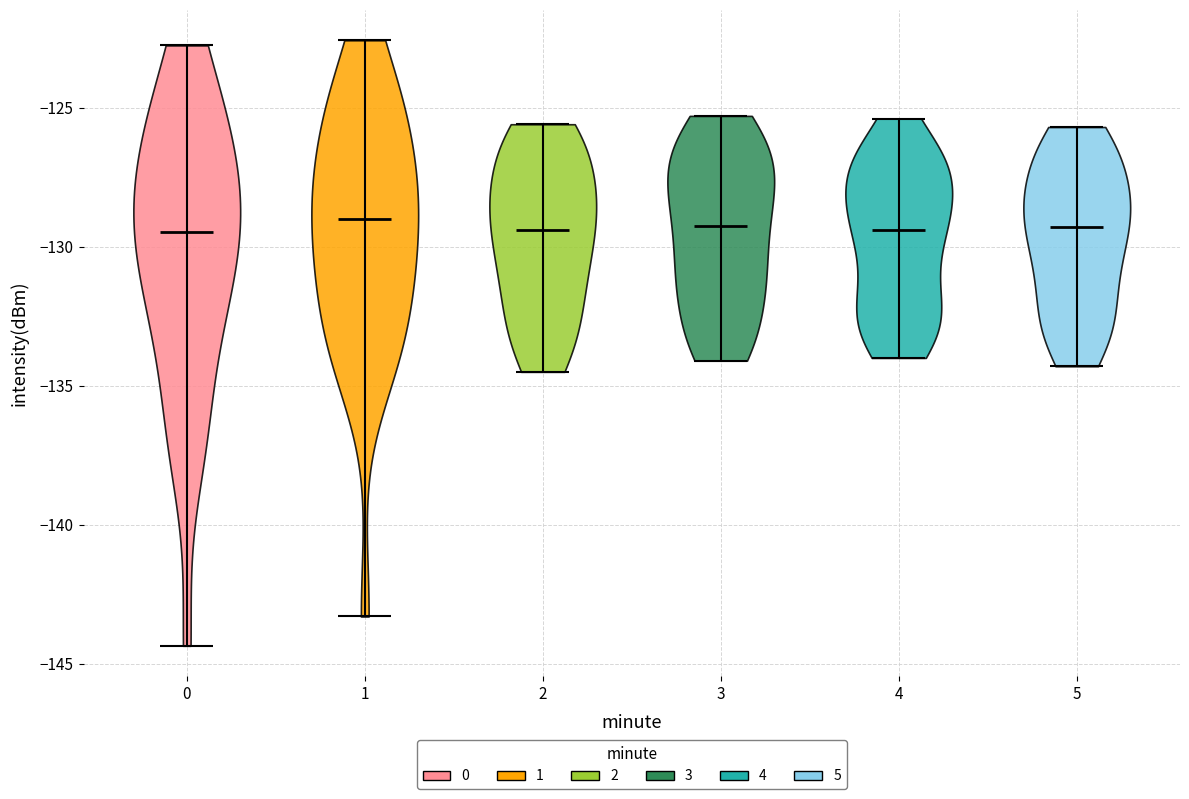

Reading left to right, read every violin against the y-axis: where its median line is, and the lowest and highest points it reaches. The values are not printed on the chart, so give them approximately, as read against the axis.

0: median line -129.5, lowest point -144.5, highest point -123.0
1: median line -129.0, lowest point -143.5, highest point -122.5
2: median line -129.5, lowest point -134.5, highest point -125.5
3: median line -129.0, lowest point -134.0, highest point -125.5
4: median line -129.5, lowest point -134.0, highest point -125.5
5: median line -129.5, lowest point -134.5, highest point -125.5